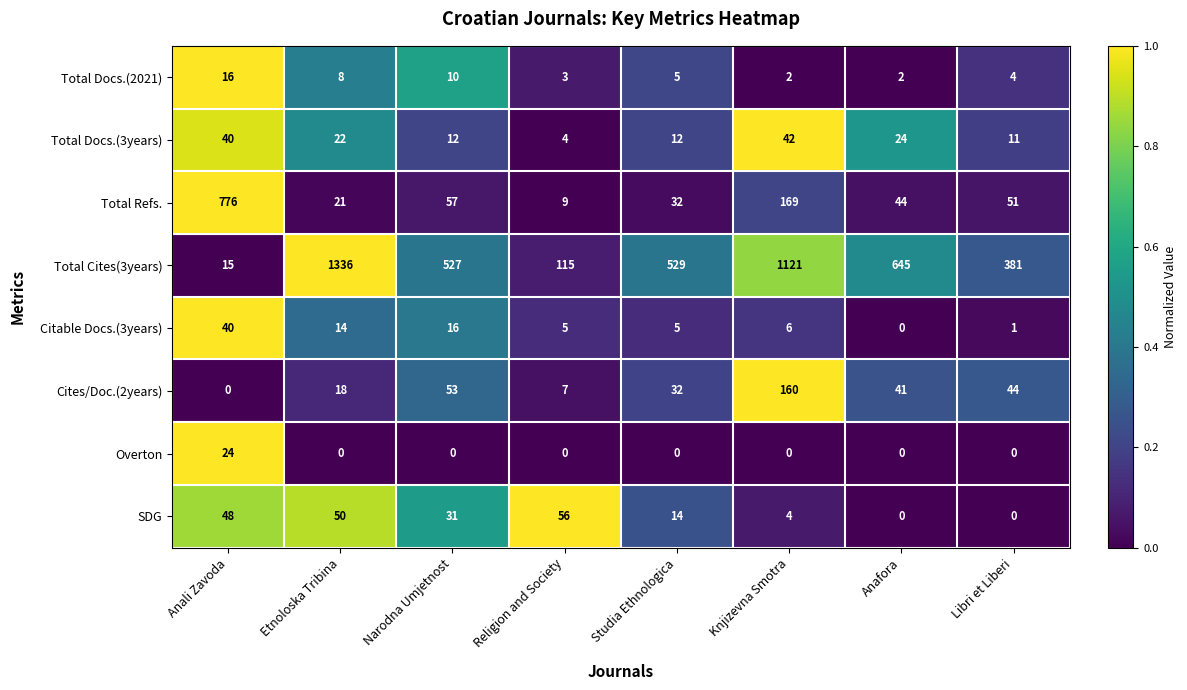

What is the total value across all series at Anafora?

756